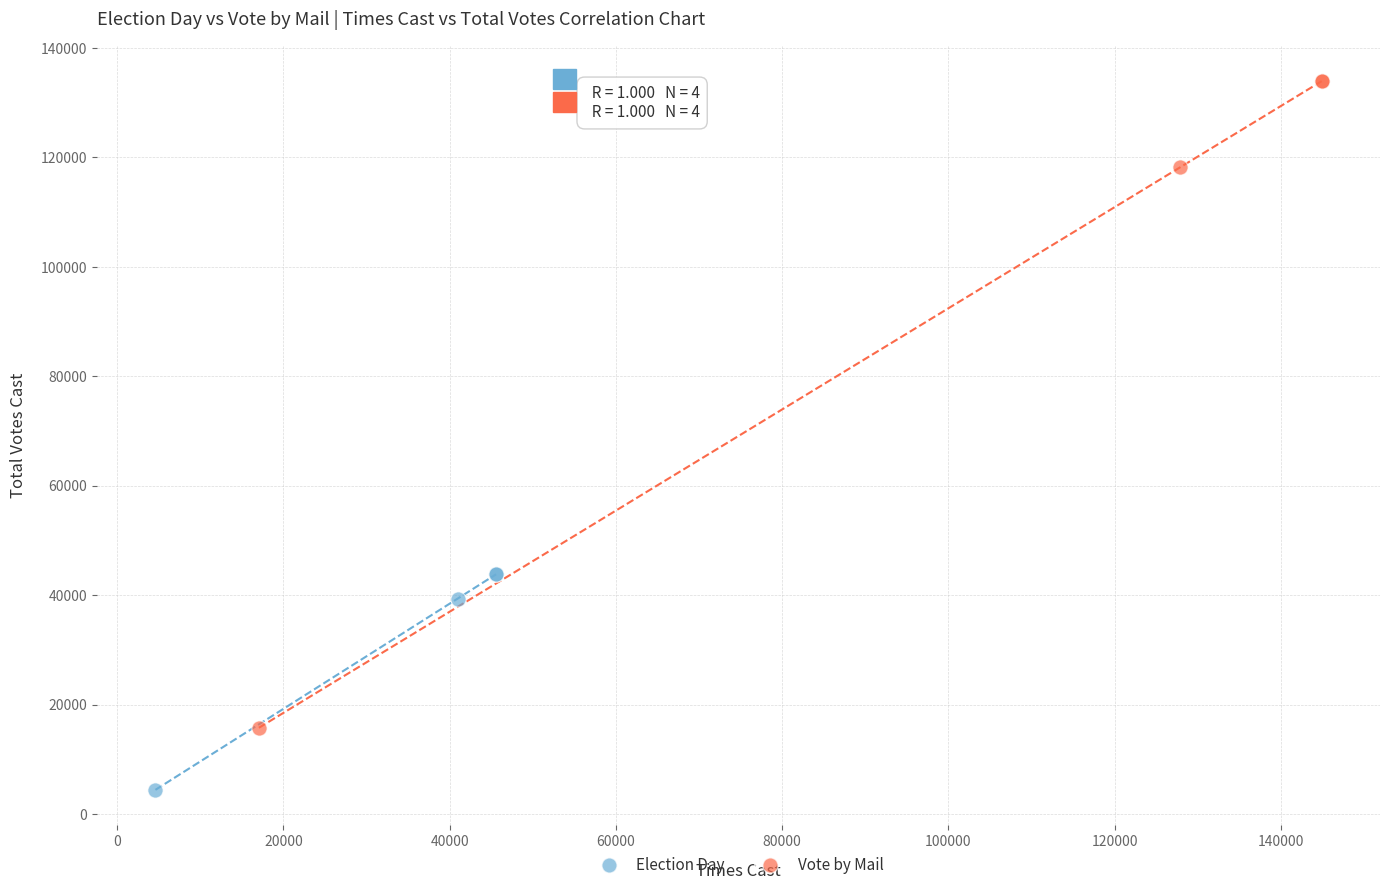

Which series has the largest Y range (max minus min)?

Vote by Mail